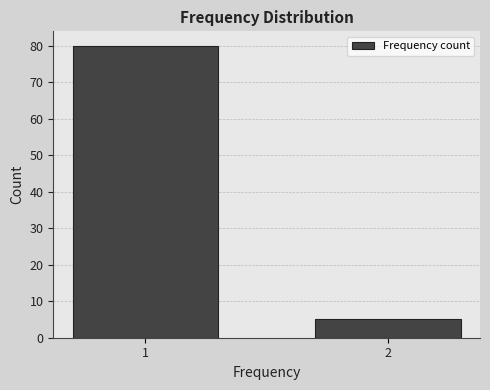

Reading left to right, transcribe all the data shown in this chart.

80	5